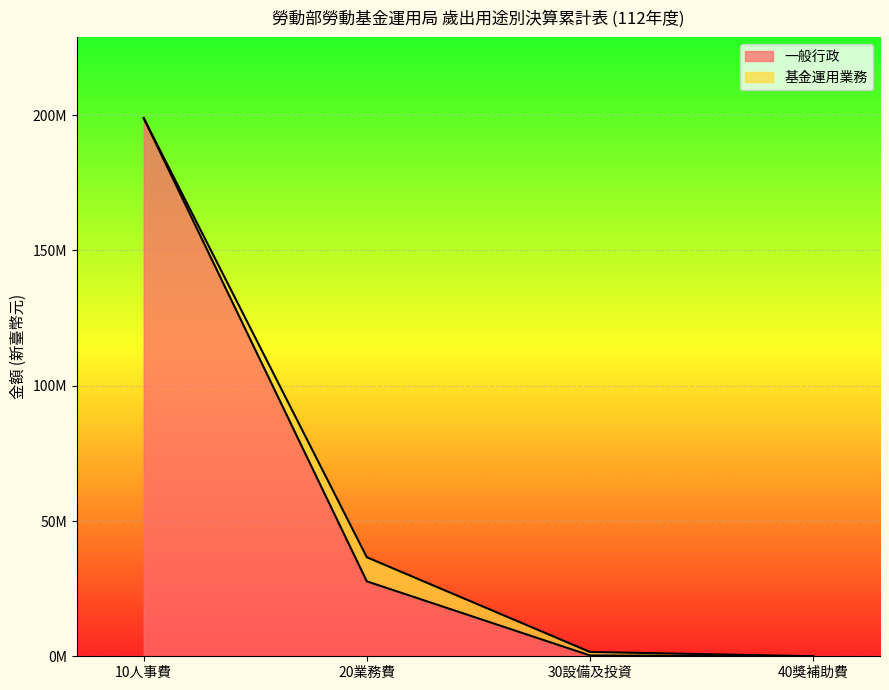

How many data points are above 27692237?

1